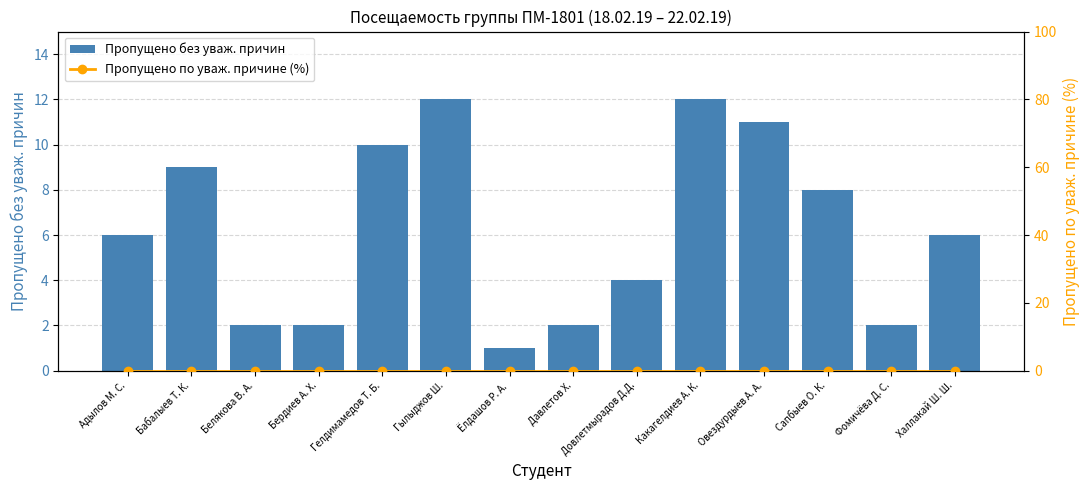

Which series changed the most between Белякова В. А. and Гылыджов Ш.?

Пропущено без уваж. причин